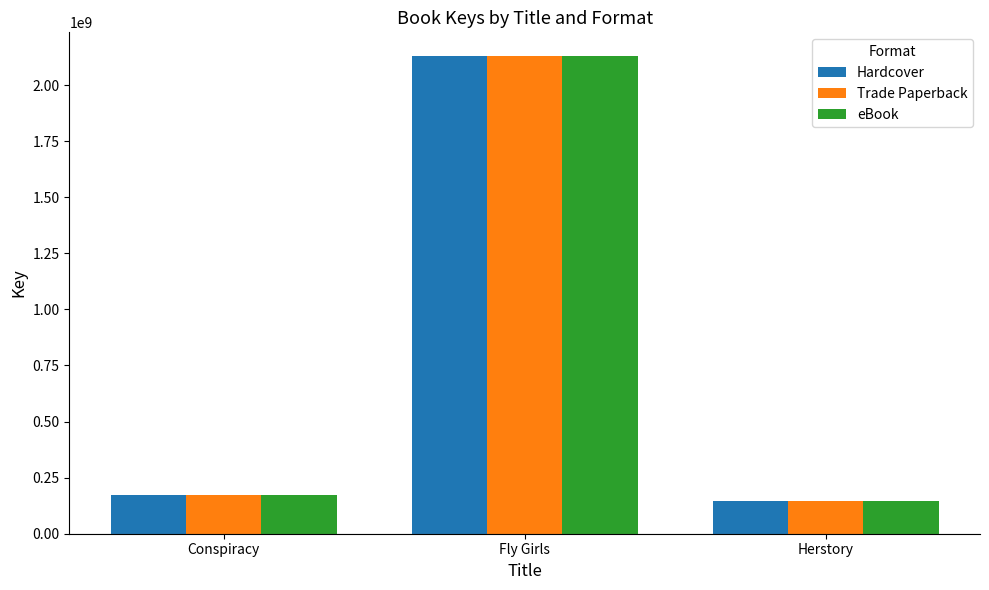

What is the difference between the second highest and minimum values in the Trade Paperback series?

26087456